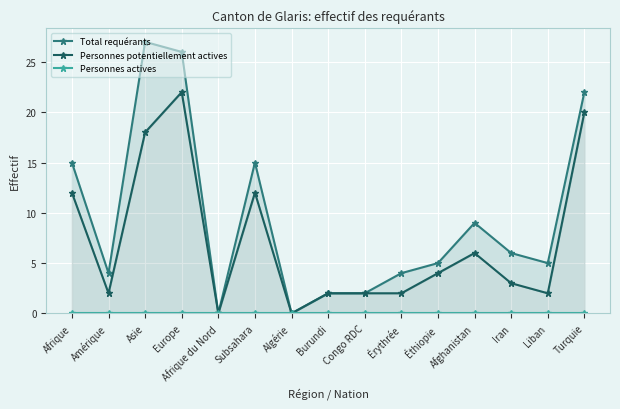

True or false: Personnes potentiellement actives and Total requérants cross at least once.

False